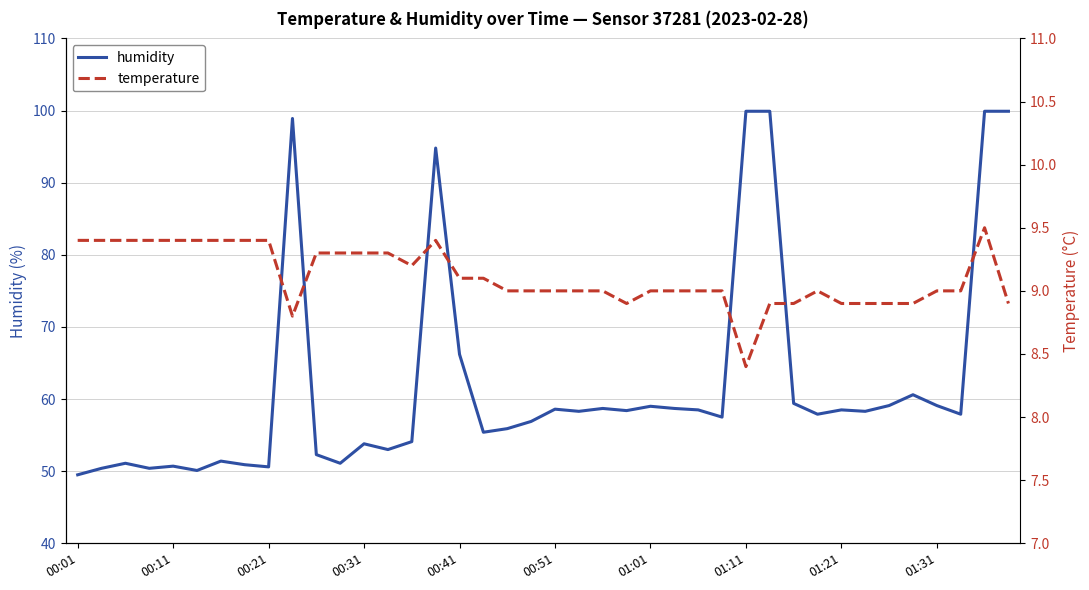

The humidity series shows 58.6 at 00:51. True or false?

True